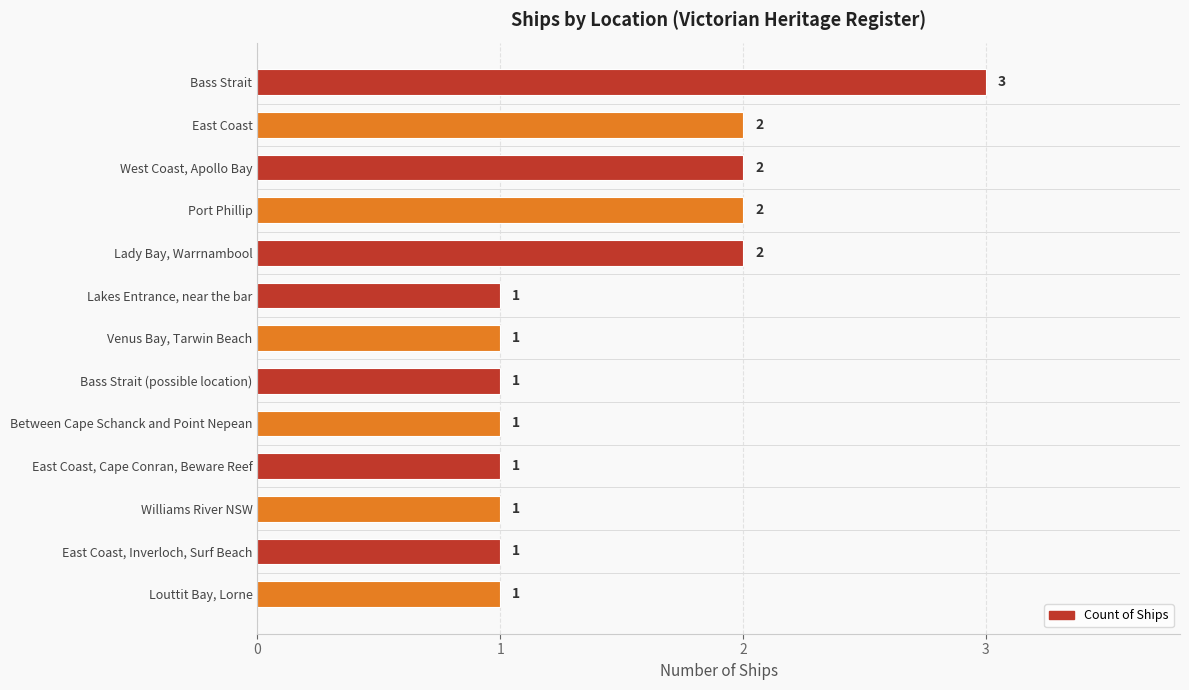

Are the bars horizontal?

Yes